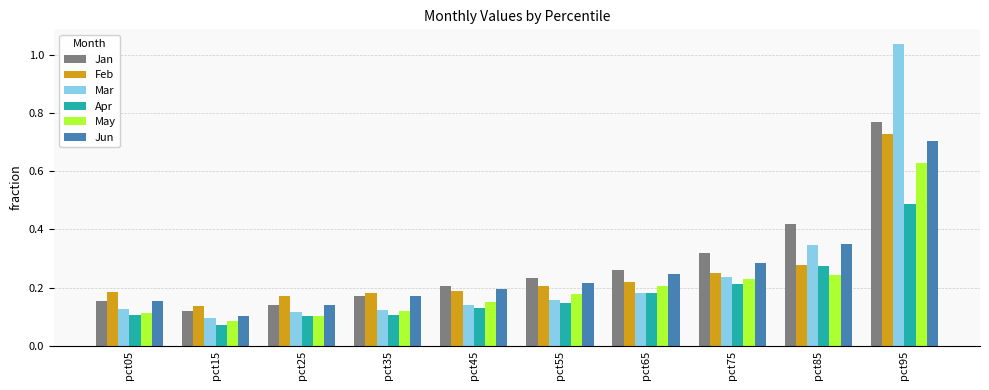

Is it true that Feb equals 0.2 at pct55?

True